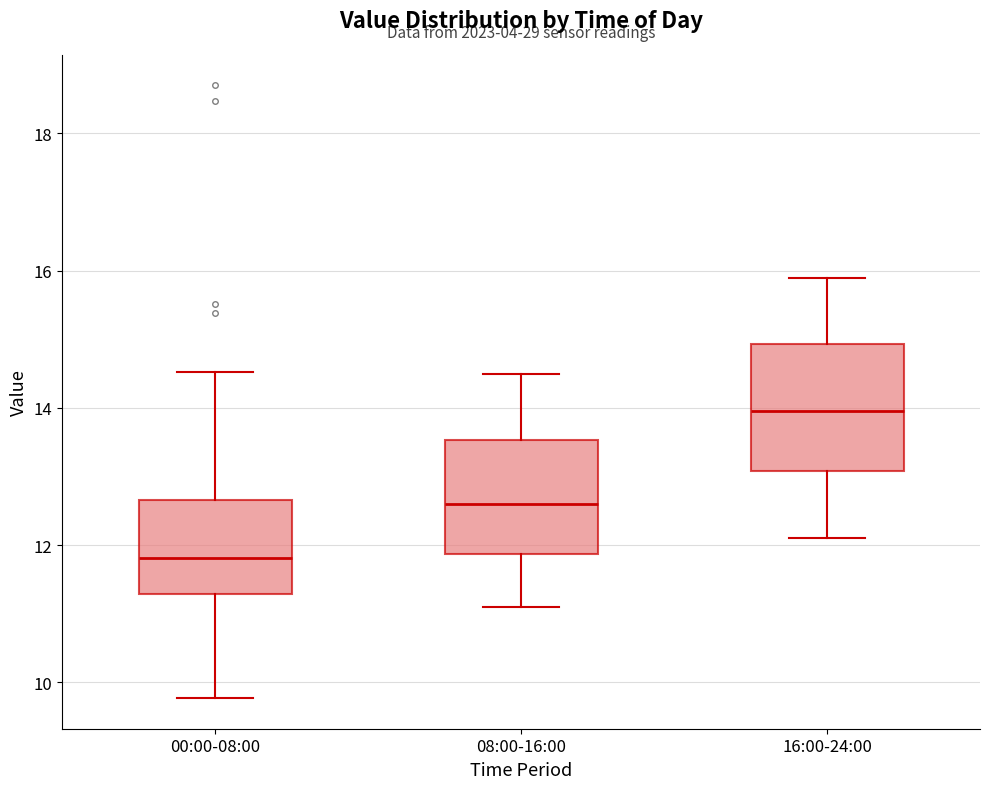

Reading left to right, transcribe this box plot: for each box, give where its median line is, the range the box spans, and where its two whiskers end, as read against the y-axis. The values are not printed on the chart, so give them approximately, as read against the axis.

00:00-08:00: median 11.8, box 11.2 to 12.6, whiskers 9.8 to 14.6
08:00-16:00: median 12.6, box 11.8 to 13.6, whiskers 11.2 to 14.6
16:00-24:00: median 14.0, box 13.0 to 15.0, whiskers 12.2 to 16.0